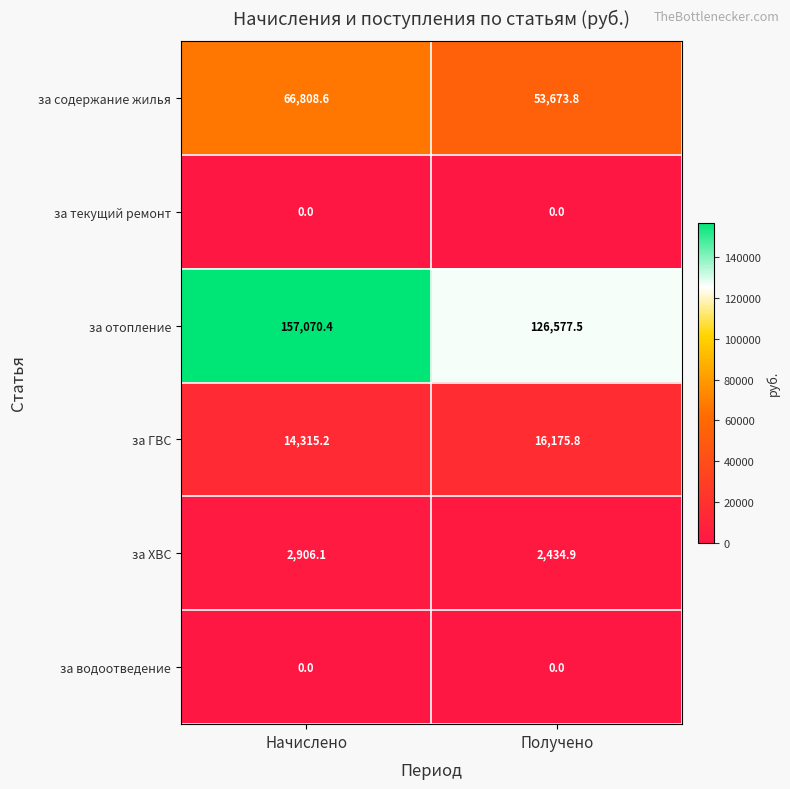

What is the maximum value shown in the chart?

157070.4